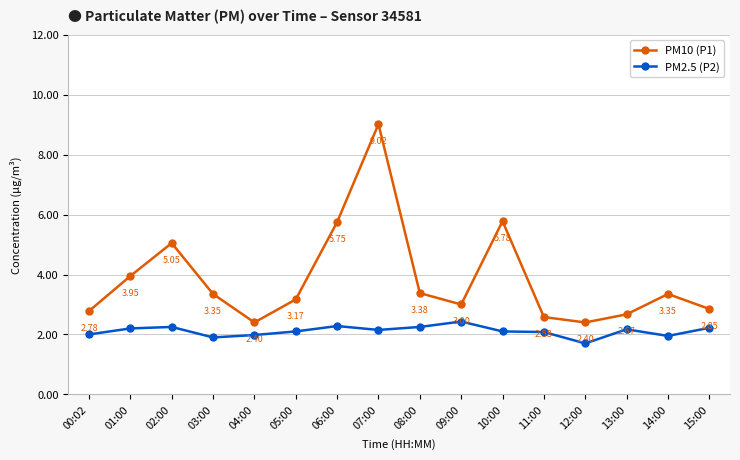

Which category has the lowest value across all series?

12:00